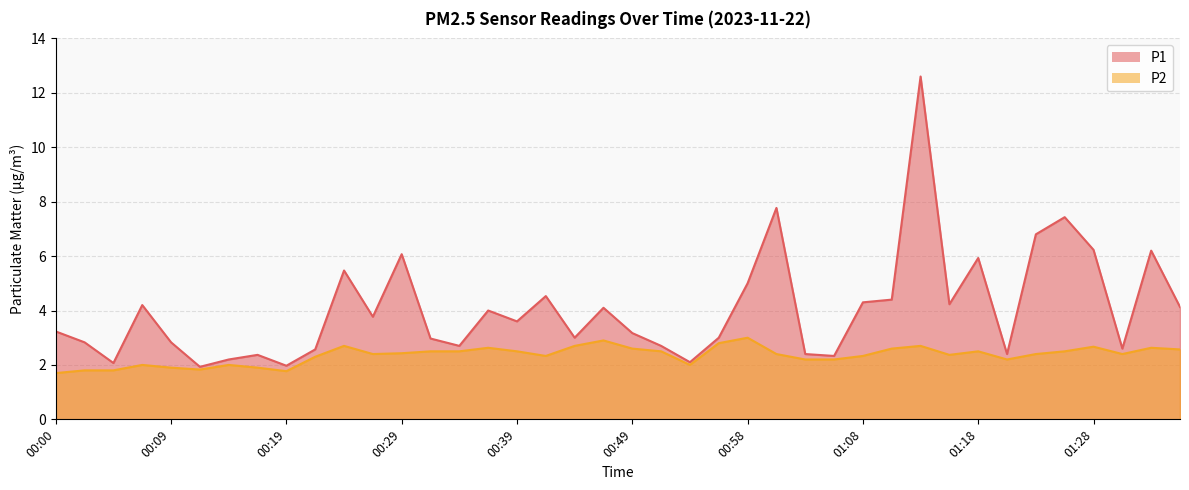

What is the spread (max minus min) of values at 00:24?

2.8